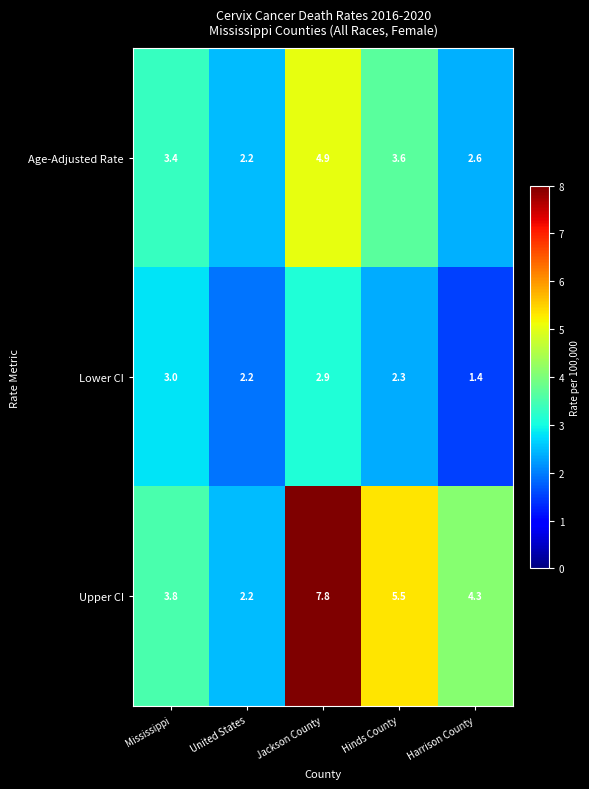

What is the spread (max minus min) of values at Harrison County?

2.9